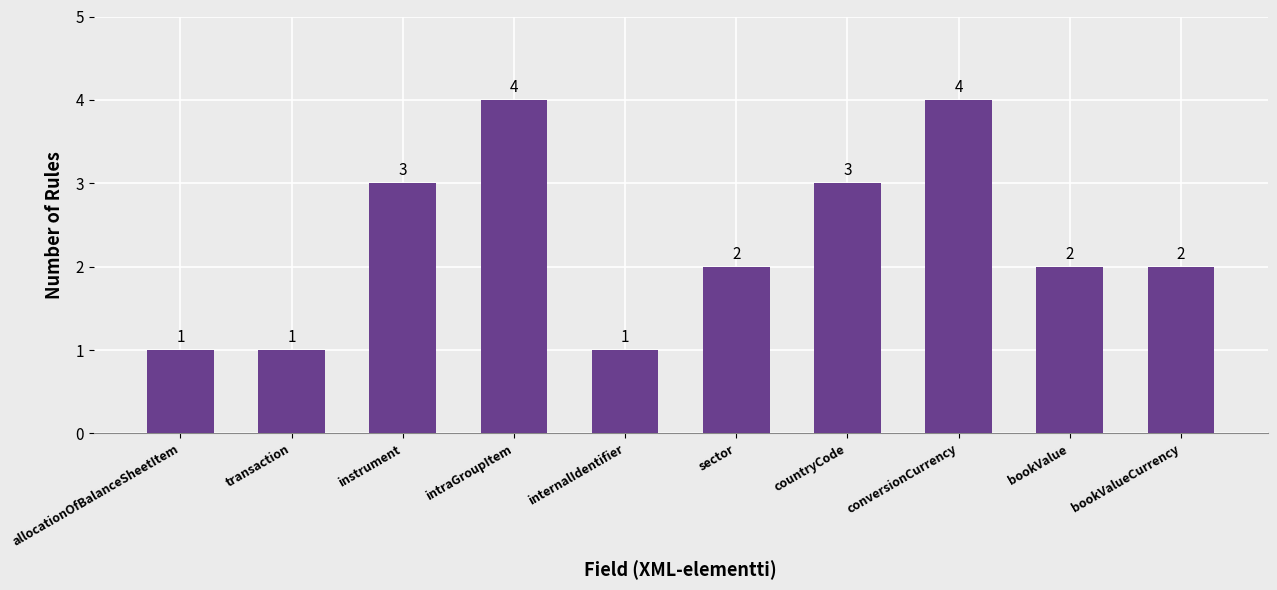

What is the difference between the second highest and second lowest values?

3